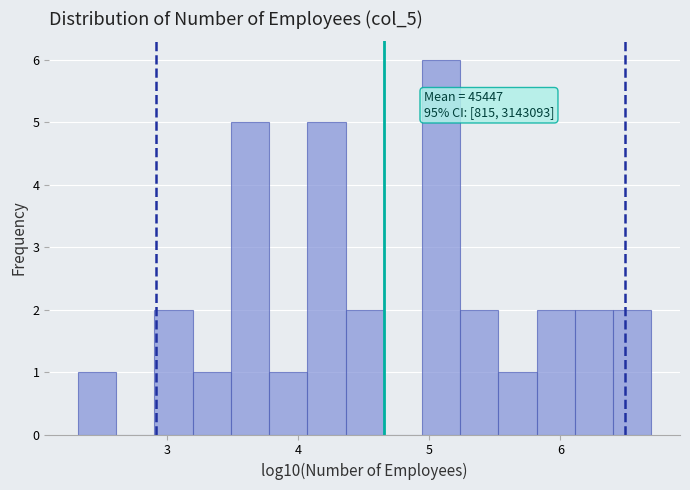

Read against the x-axis, roughly where is the centre of the tallest bar?

5.1